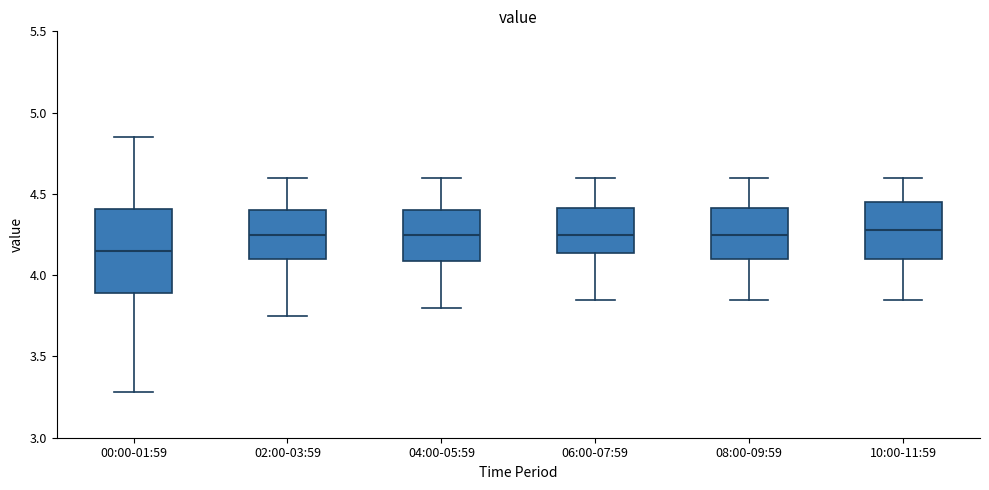

Reading left to right, transcribe this box plot: for each box, give where its median line is, the range the box spans, and where its two whiskers end, as read against the y-axis. The values are not printed on the chart, so give them approximately, as read against the axis.

00:00-01:59: median 4.15, box 3.90 to 4.40, whiskers 3.30 to 4.85
02:00-03:59: median 4.25, box 4.10 to 4.40, whiskers 3.75 to 4.60
04:00-05:59: median 4.25, box 4.10 to 4.40, whiskers 3.80 to 4.60
06:00-07:59: median 4.25, box 4.15 to 4.40, whiskers 3.85 to 4.60
08:00-09:59: median 4.25, box 4.10 to 4.40, whiskers 3.85 to 4.60
10:00-11:59: median 4.30, box 4.10 to 4.45, whiskers 3.85 to 4.60